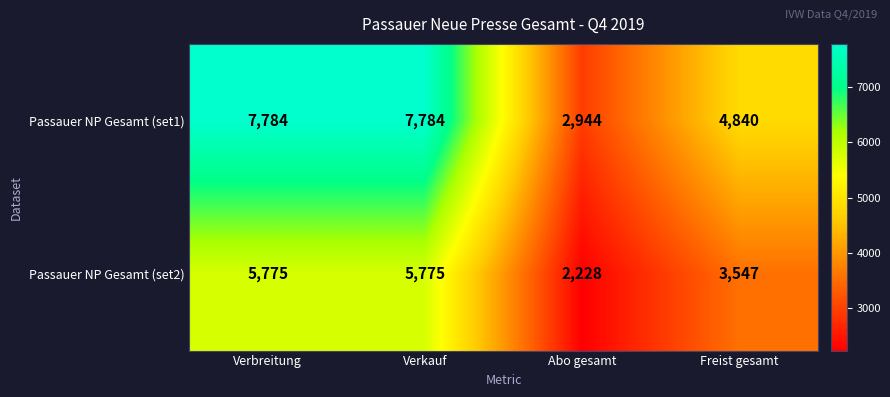

Reading left to right, transcribe all the data shown in this chart.

Passauer NP Gesamt (set1): Verbreitung=7784	Verkauf=7784	Abo gesamt=2944	Freist gesamt=4840
Passauer NP Gesamt (set2): Verbreitung=5775	Verkauf=5775	Abo gesamt=2228	Freist gesamt=3547